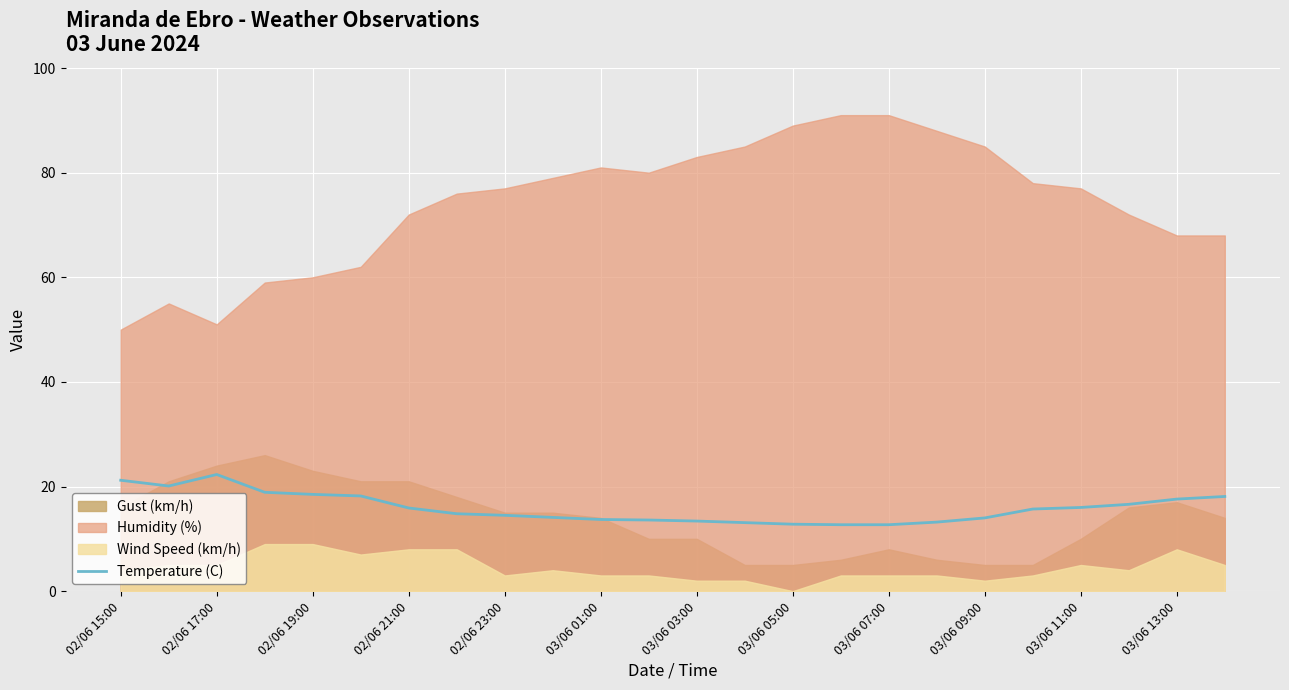

What is the minimum value for Temperature (C)?

12.7